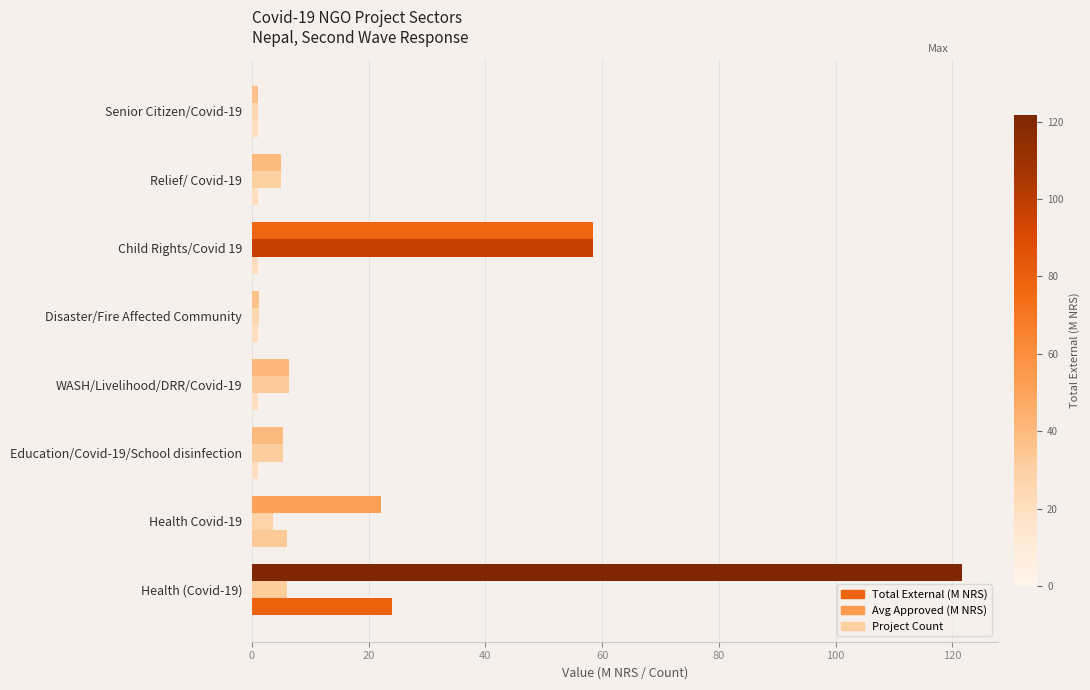

Which series changed the most between Health (Covid-19) and Disaster/Fire Affected Community?

Total External (M NRS)